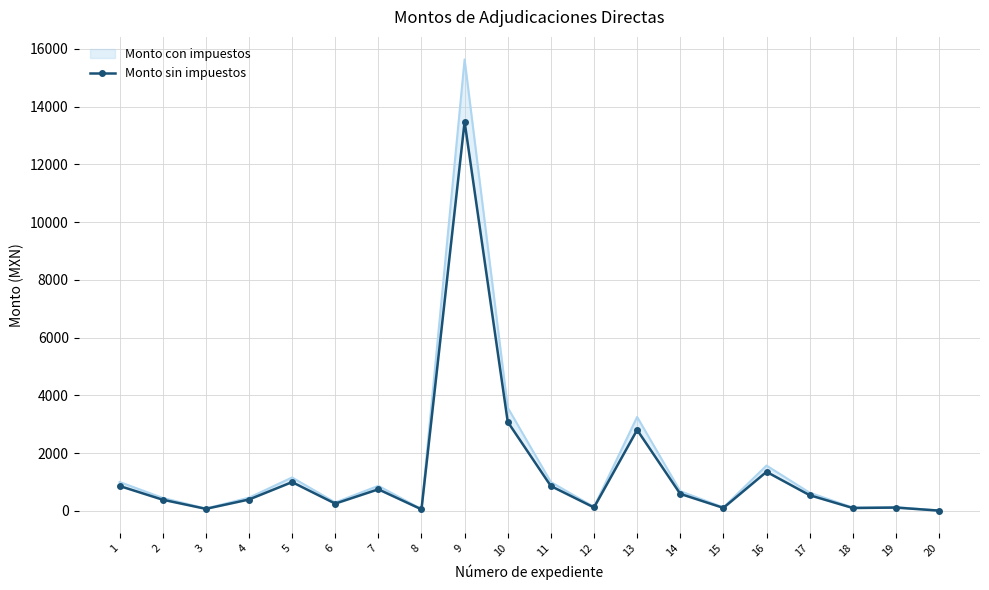

What is the sum of the values at 18 and 20?

115.0